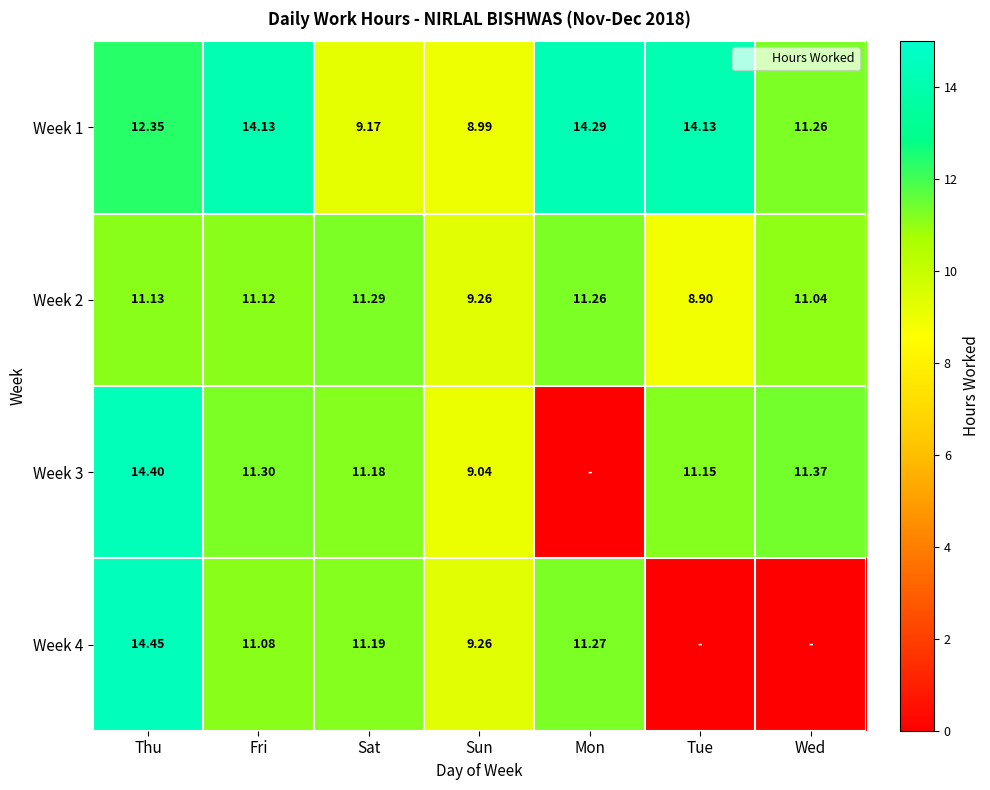

Which has a higher value, Tue or Fri?

Tue